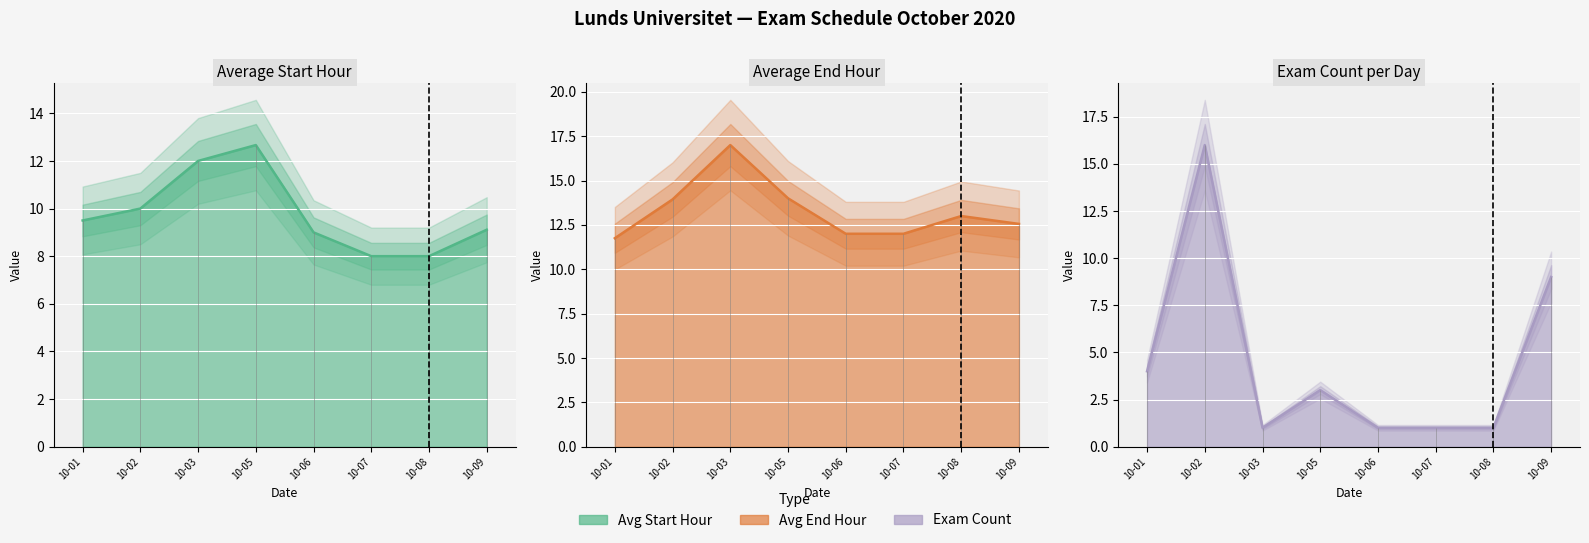

True or false: End Hour has more than 0 points higher than both neighbors.

True